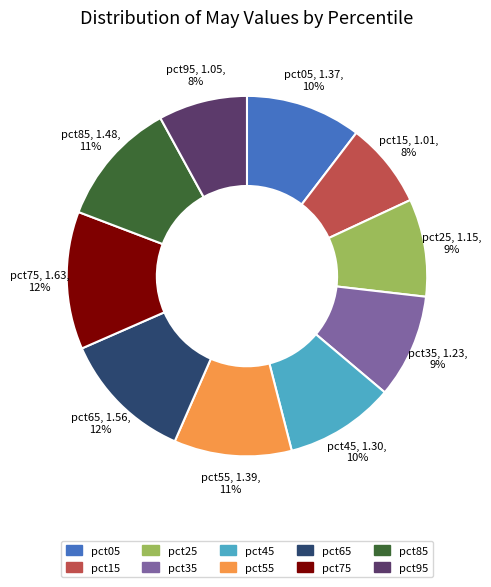

How many segments does this pie chart have?

10